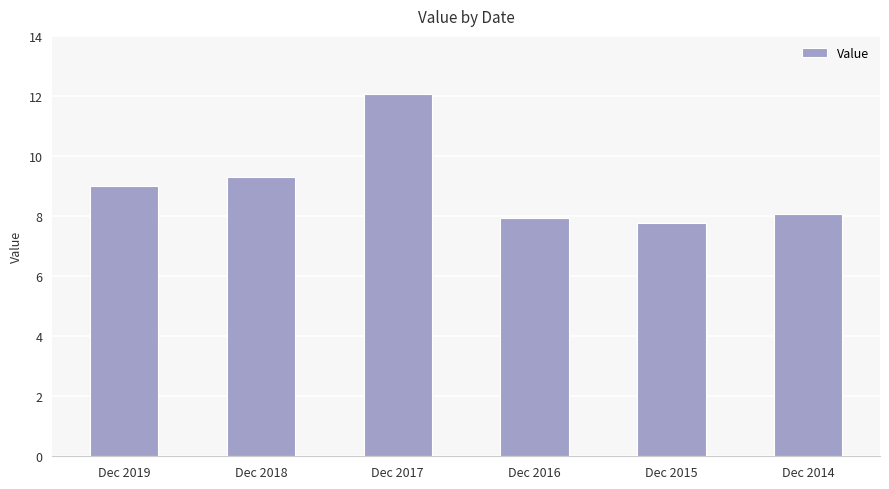

The value at Dec 2015 is 7.8. True or false?

True